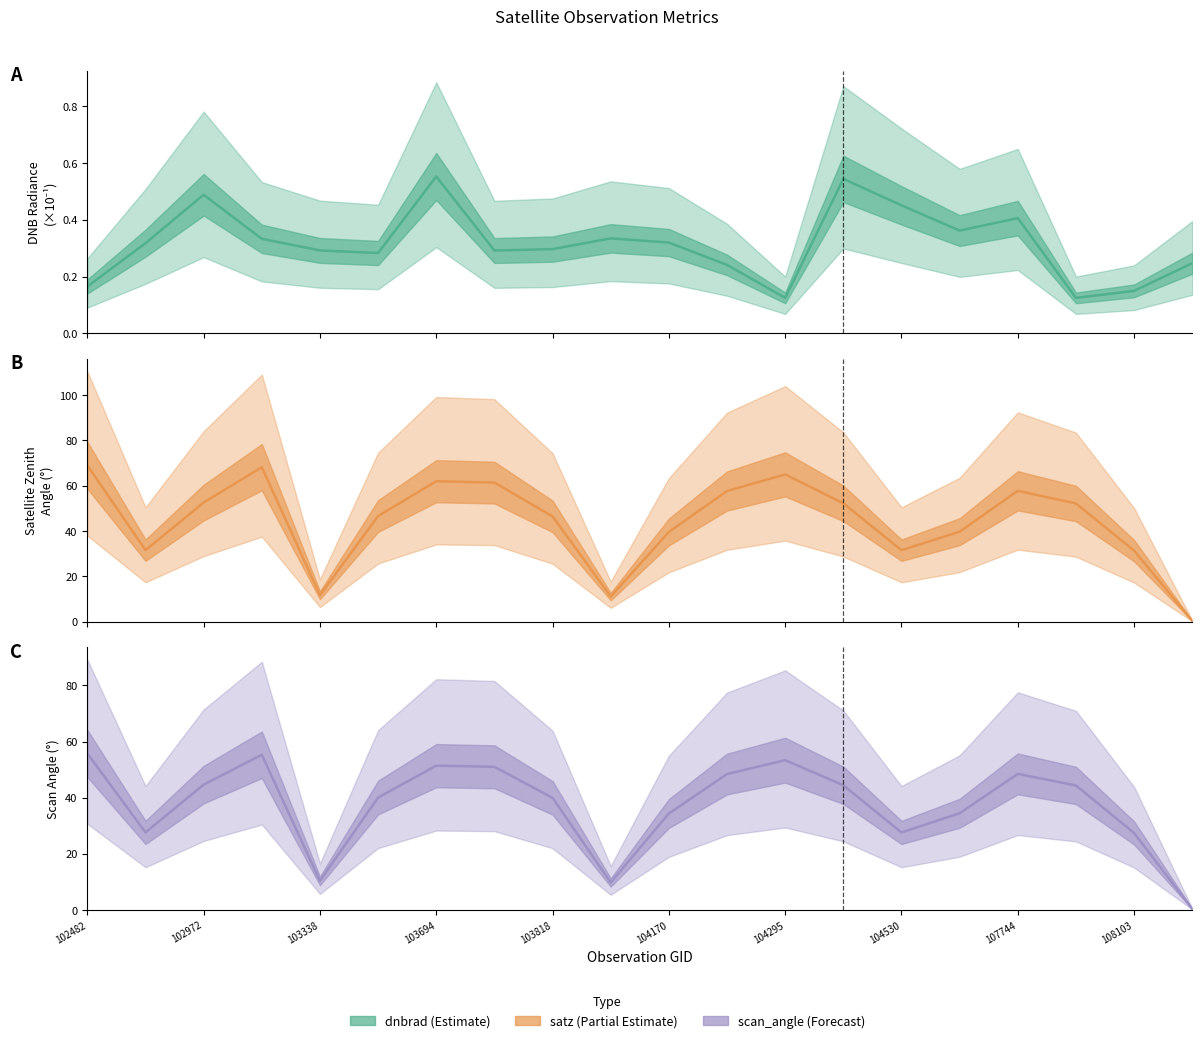

Which series has the largest total across all categories?

satz